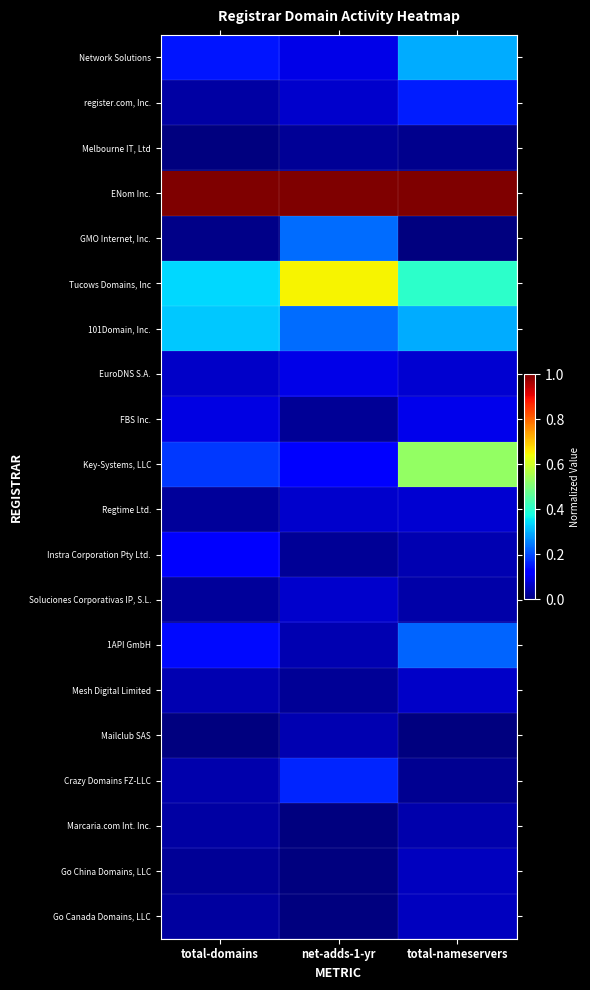

List the series in order of their peak value, lowest first.

Melbourne IT, Ltd, Marcaria.com Int. Inc., Mailclub SAS, Go China Domains, LLC, Go Canada Domains, LLC, Mesh Digital Limited, Soluciones Corporativas IP, S.L., Regtime Ltd., EuroDNS S.A., FBS Inc., Instra Corporation Pty Ltd., register.com, Inc., Crazy Domains FZ-LLC, 1API GmbH, GMO Internet, Inc., Network Solutions, 101Domain, Inc., Key-Systems, LLC, Tucows Domains, Inc, ENom Inc.